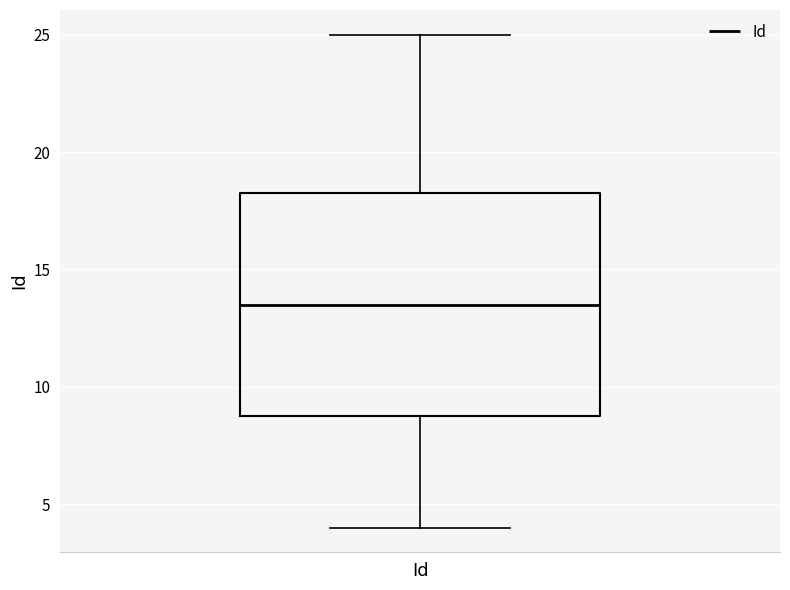

Where does the lower whisker of the box for Id end on the y-axis? The values are not printed on the chart, so give them approximately, as read against the axis.

4.0